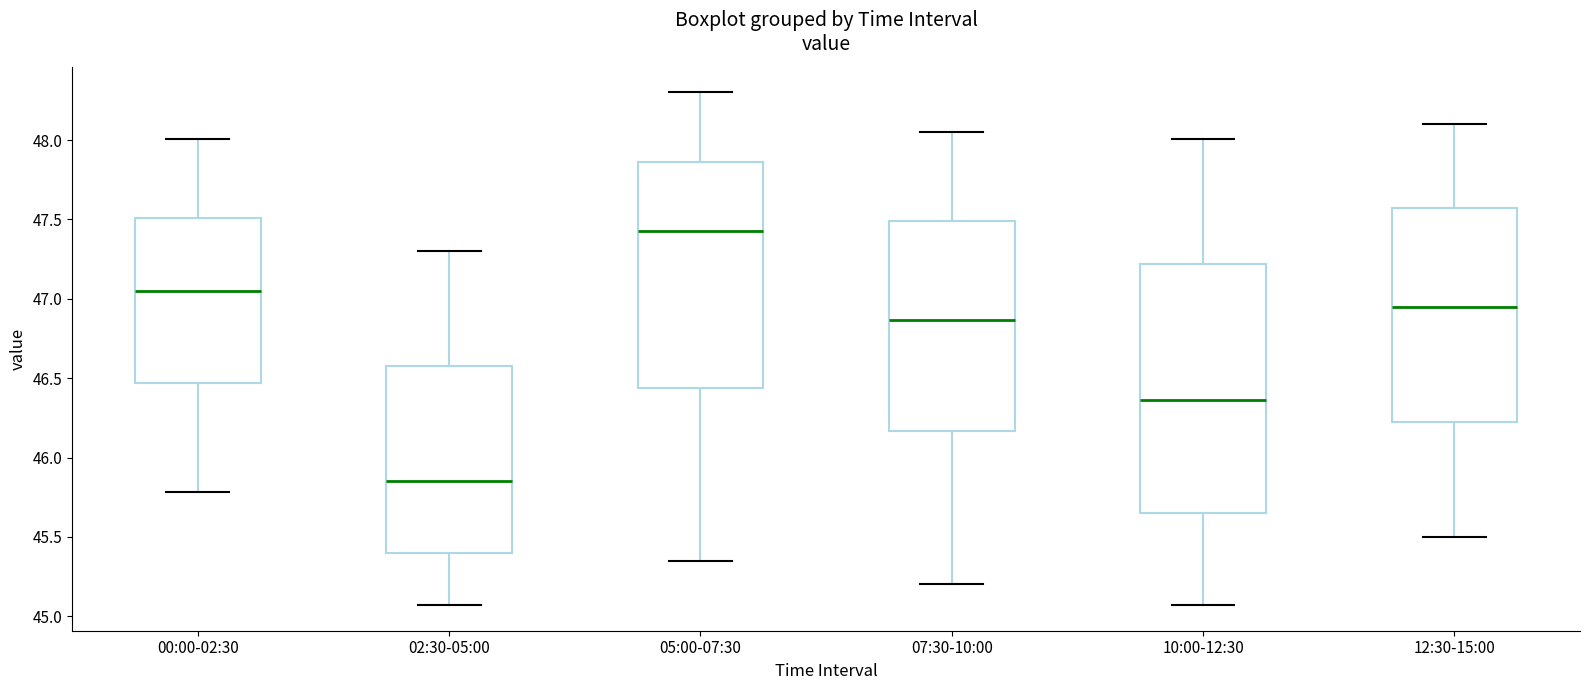

Which box is the tallest, from its lower edge to its upper edge?

10:00-12:30